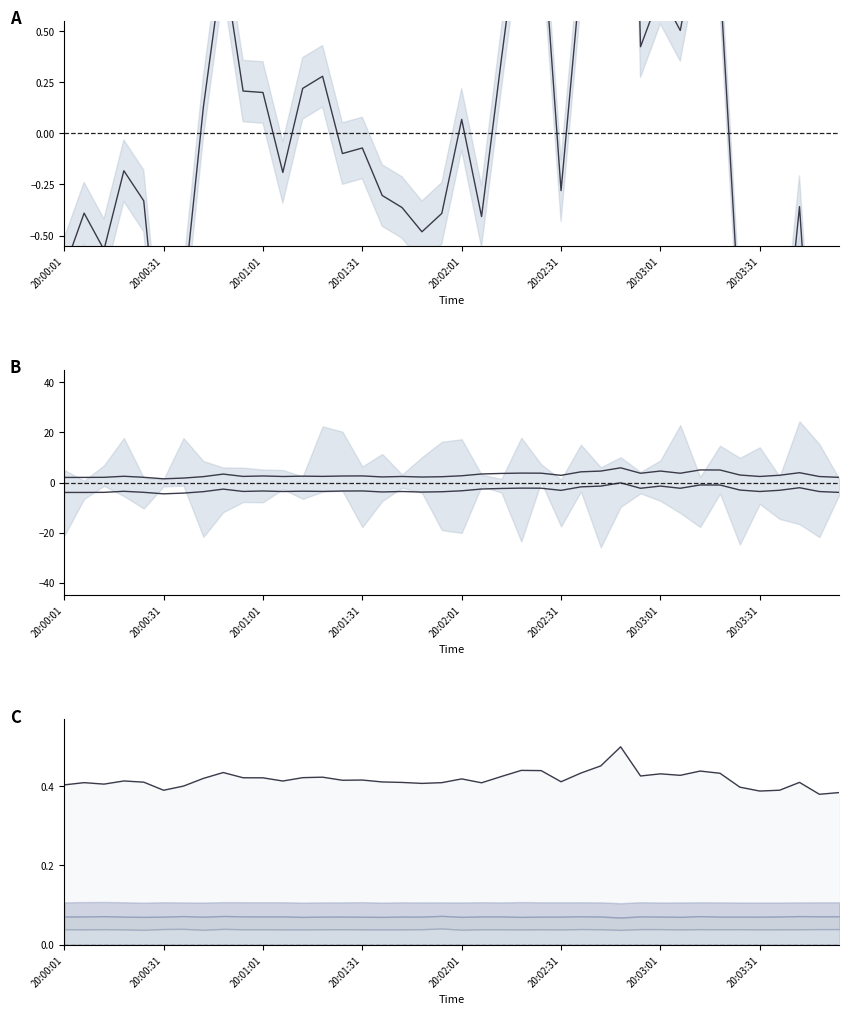

How many lines are shown in the chart?

4